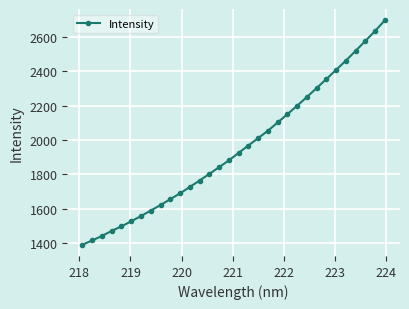

What is the difference between the maximum and minimum values?

1306.4